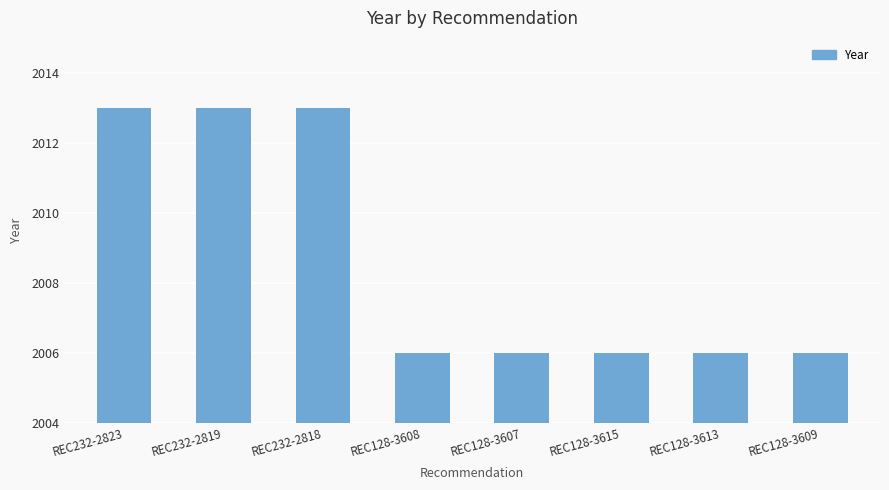

What is the sum of all values?

16069